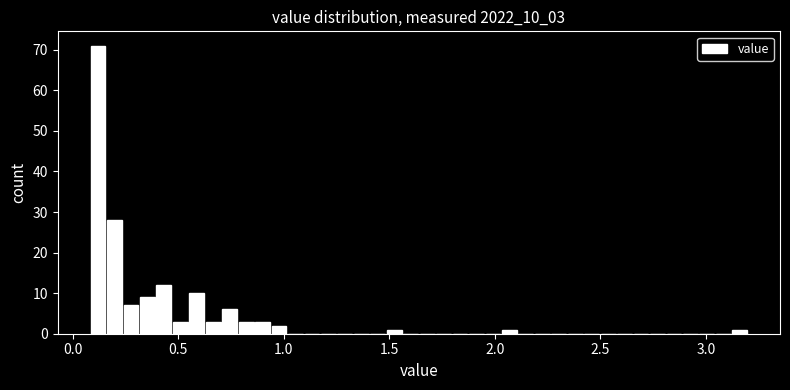

Read against the x-axis, roughly where is the centre of the tallest bar?

0.10